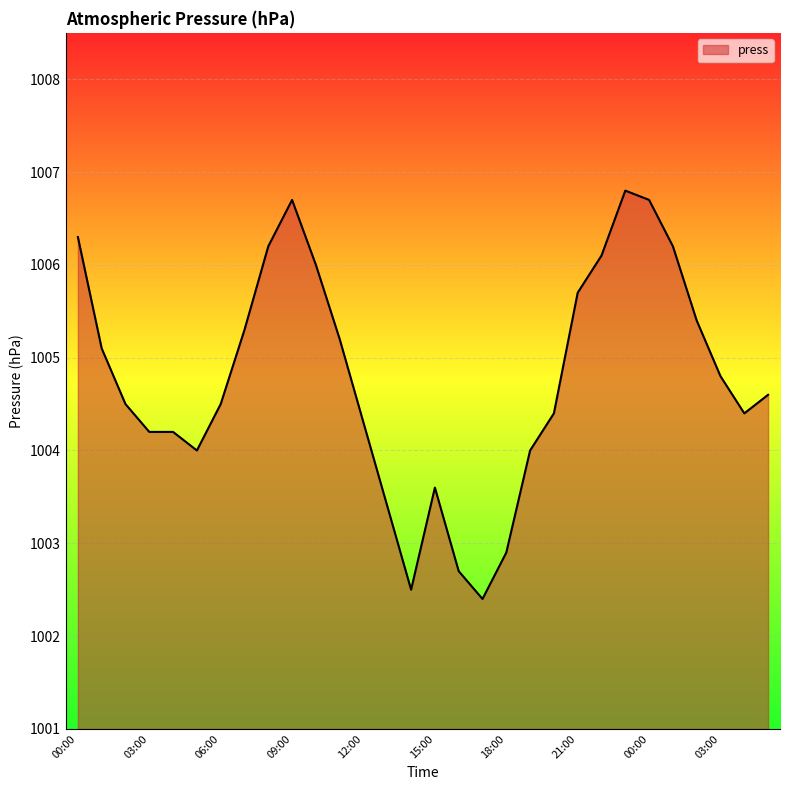

What is the minimum value shown in the chart?

1002.4